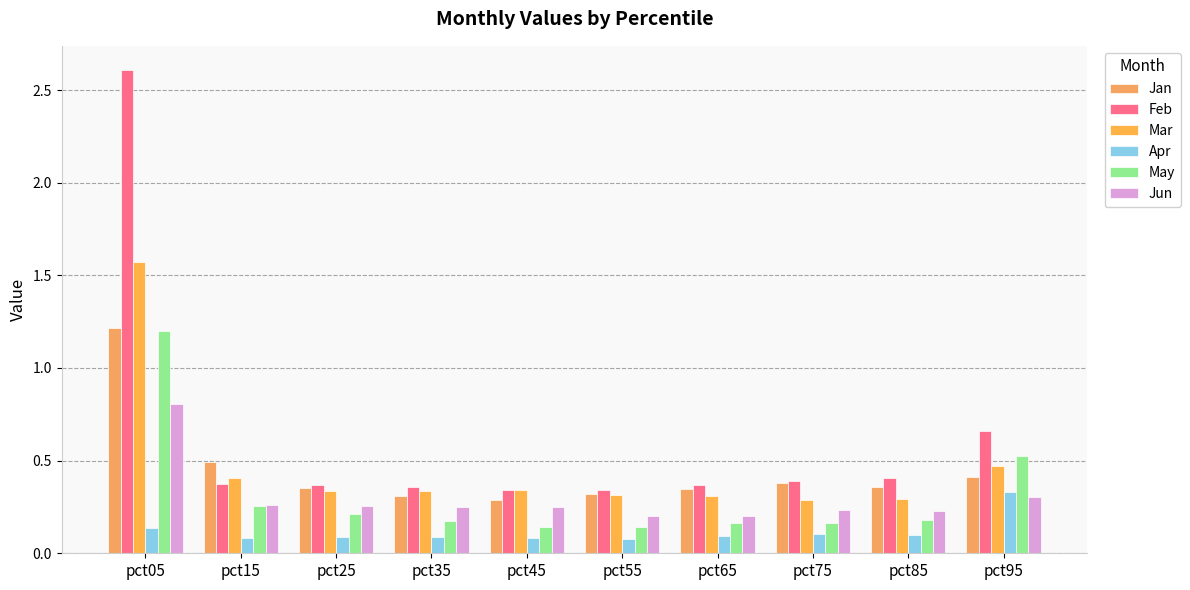

Reading left to right, list all the values displayed in this chart.

Jan: 1.2	0.5	0.3	0.3	0.3	0.3	0.3	0.4	0.4	0.4
Feb: 2.6	0.4	0.4	0.4	0.3	0.3	0.4	0.4	0.4	0.7
Mar: 1.6	0.4	0.3	0.3	0.3	0.3	0.3	0.3	0.3	0.5
Apr: 0.1	0.1	0.1	0.1	0.1	0.1	0.1	0.1	0.1	0.3
May: 1.2	0.3	0.2	0.2	0.1	0.1	0.2	0.2	0.2	0.5
Jun: 0.8	0.3	0.3	0.3	0.3	0.2	0.2	0.2	0.2	0.3